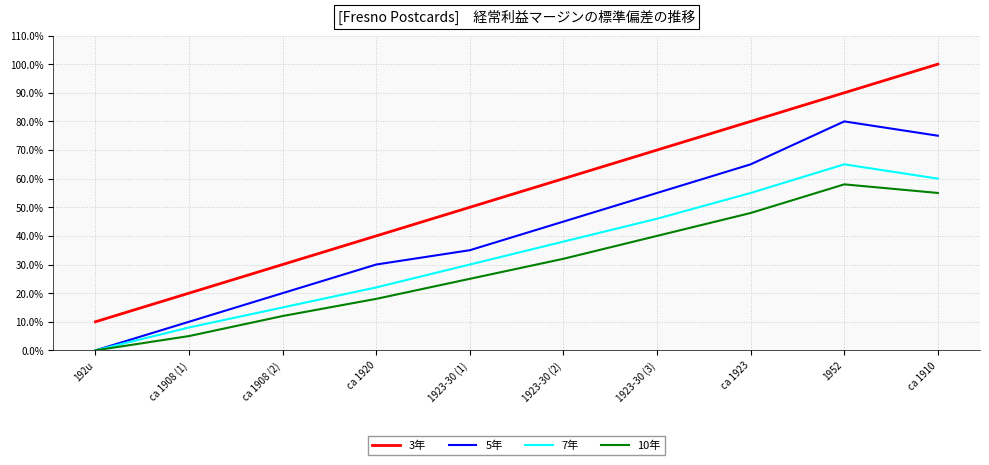

Between ca 1920 and ca 1910, which is larger?

ca 1910